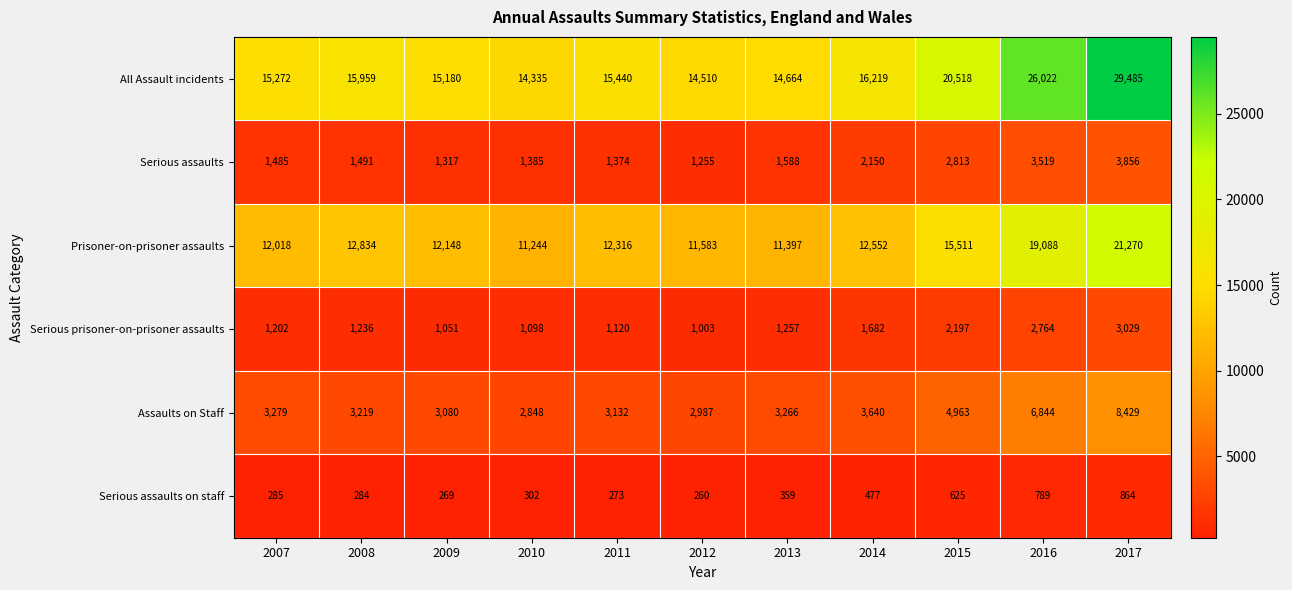

At which category does the chart reach its minimum across all series?

2012